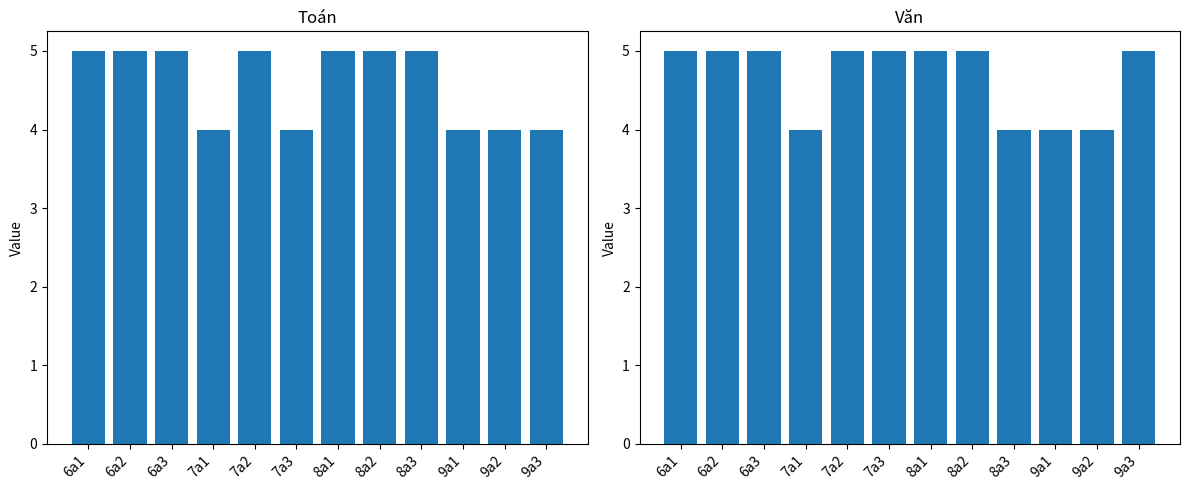

Which has a higher value, 8a1 or 7a3?

8a1